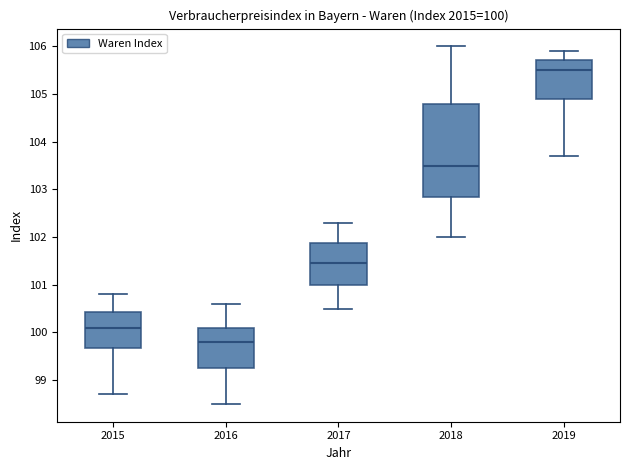

Which box's median line is the highest?

2019